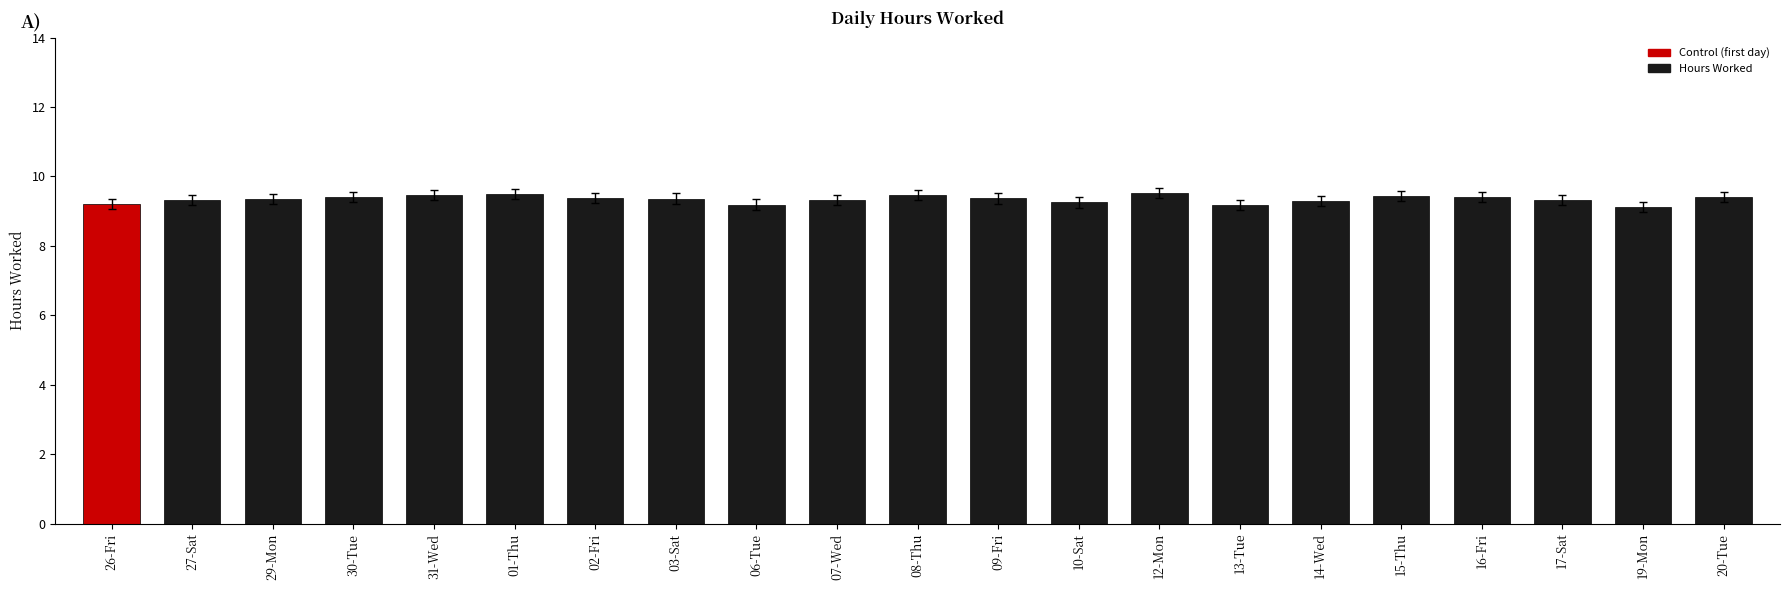

How many bars are there in total?

21